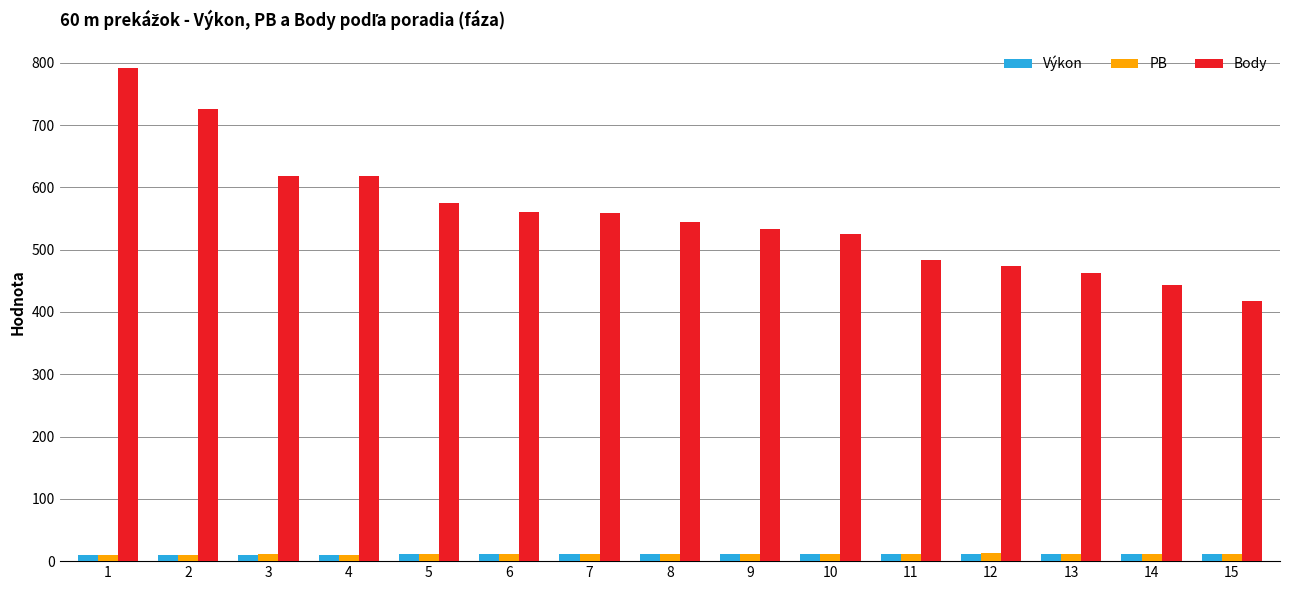

Are the bars horizontal?

No